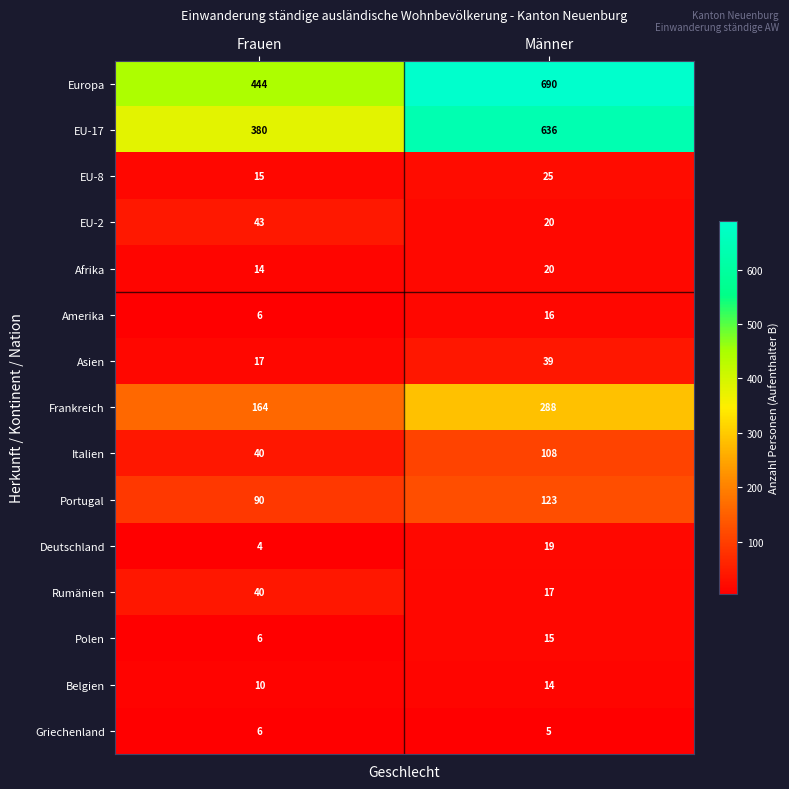

How many data points in EU-17 are less than 636?

1